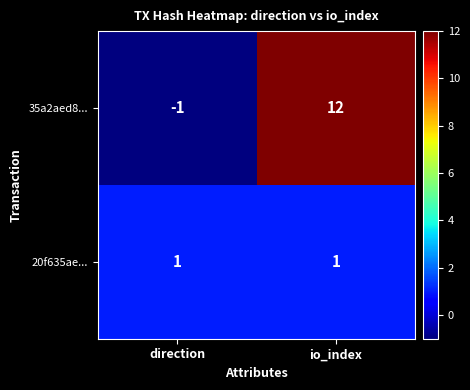

Reading left to right, transcribe all the data shown in this chart.

35a2aed8...: direction=-1	io_index=12
20f635ae...: direction=1	io_index=1